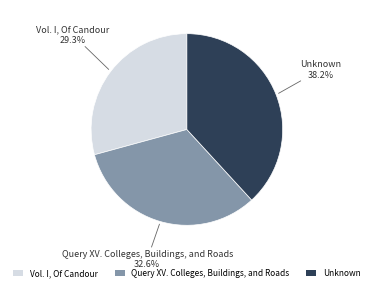

What percentage is the Unknown slice, to the nearest percent?

38%